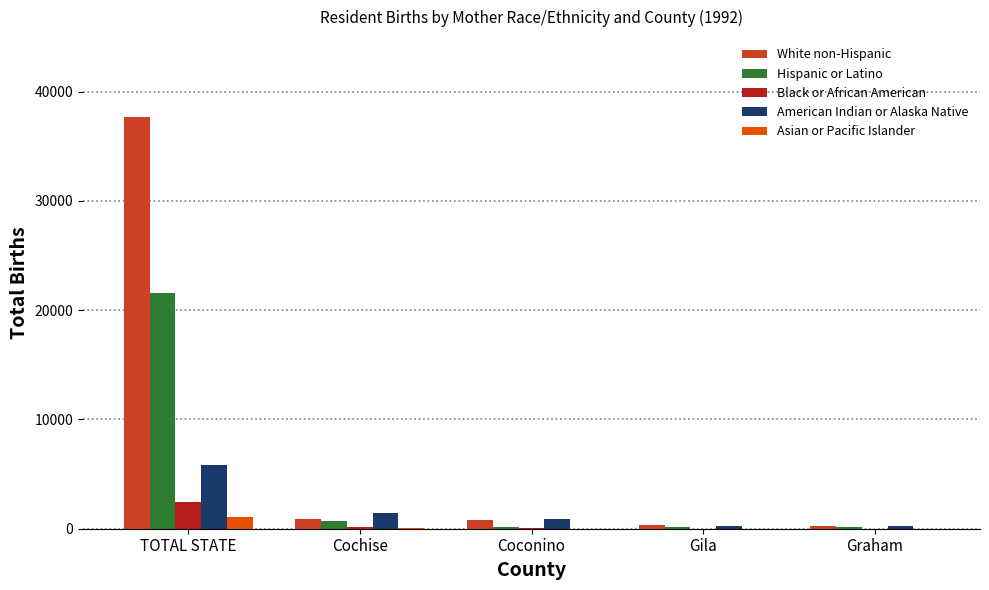

The value of Asian or Pacific Islander at Cochise is 45. True or false?

True